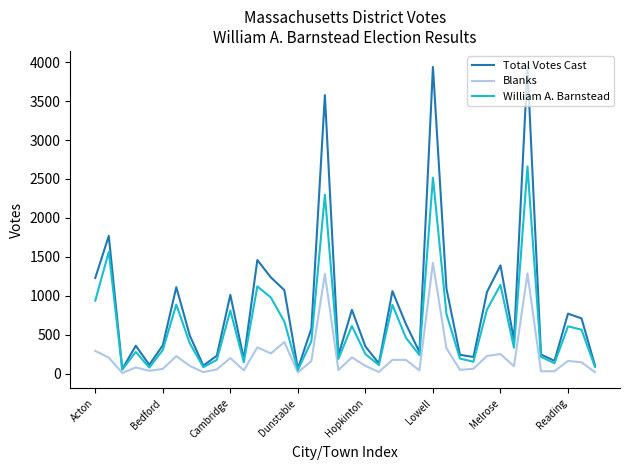

What is the maximum value for Total Votes Cast?

3948